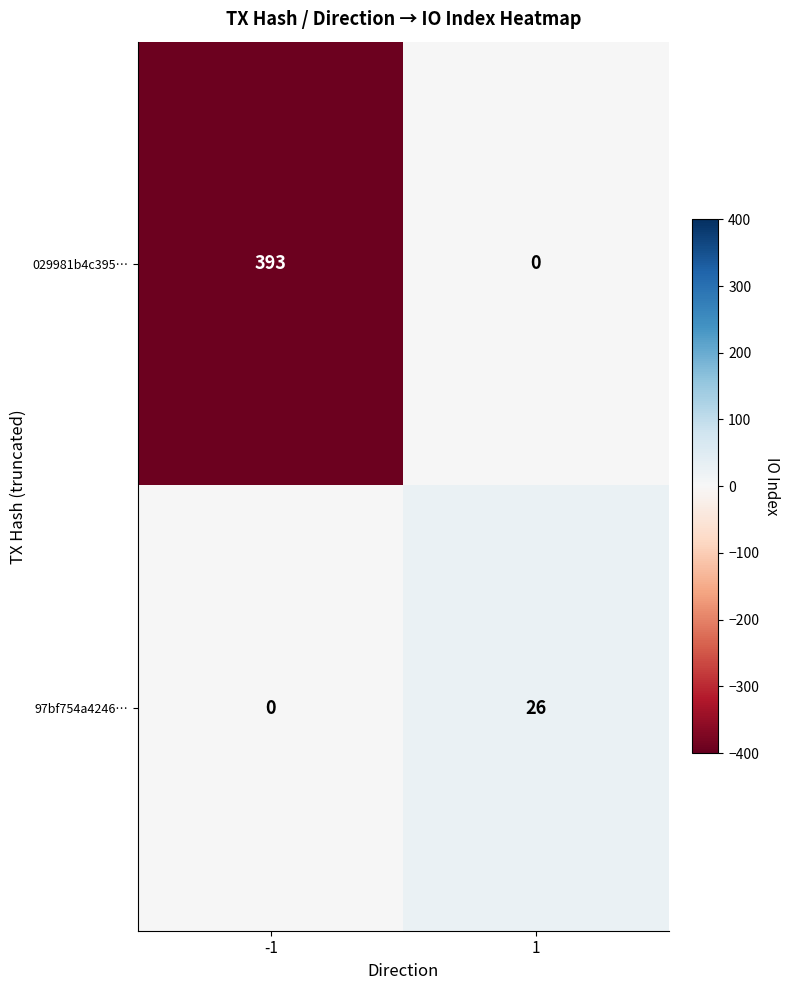

The 97bf754a4246… series shows 11 at -1. True or false?

False